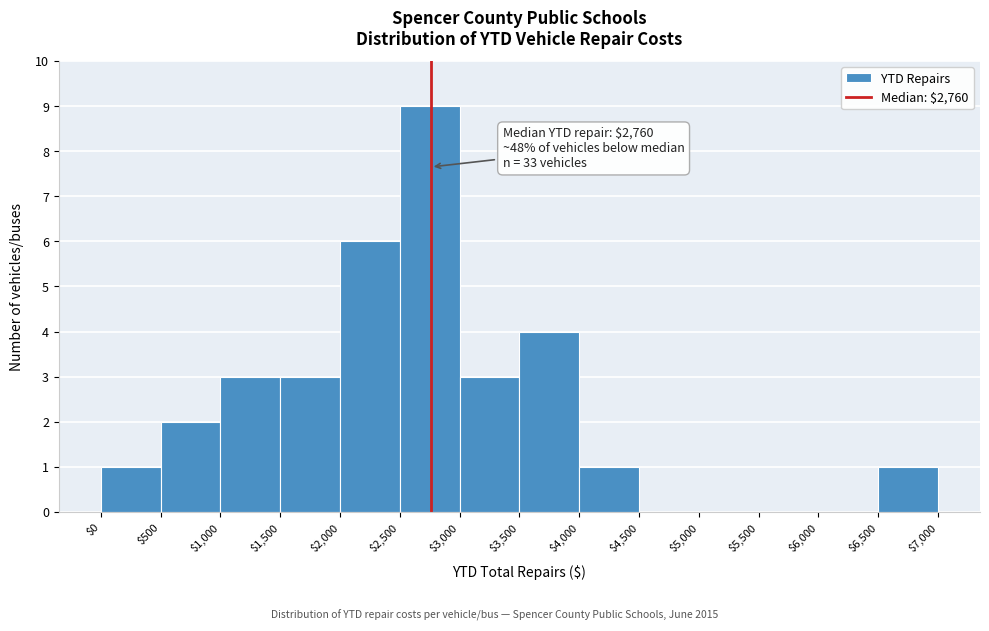

Over which range of the x-axis is the bar tallest?

$2,500 to $3,000